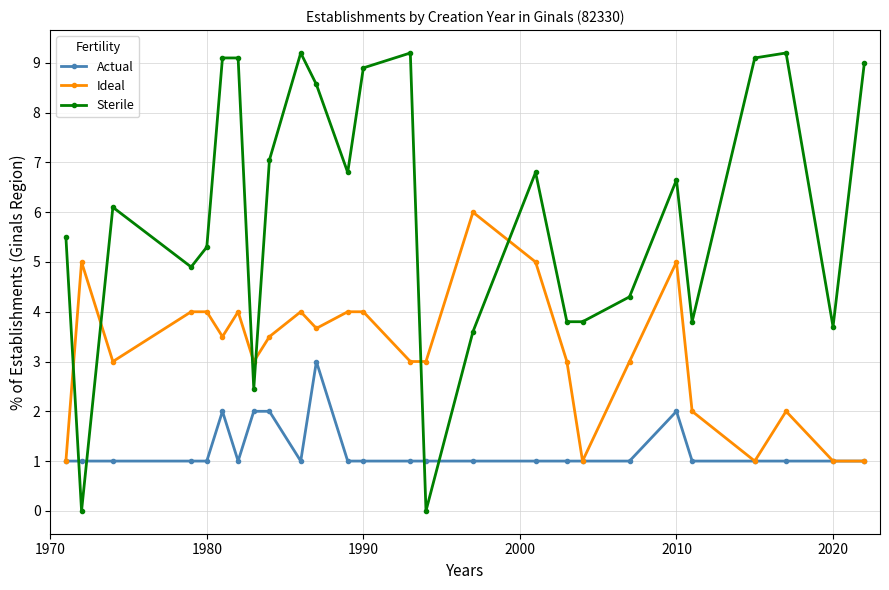

How many times do Actual and Sterile cross each other?

4